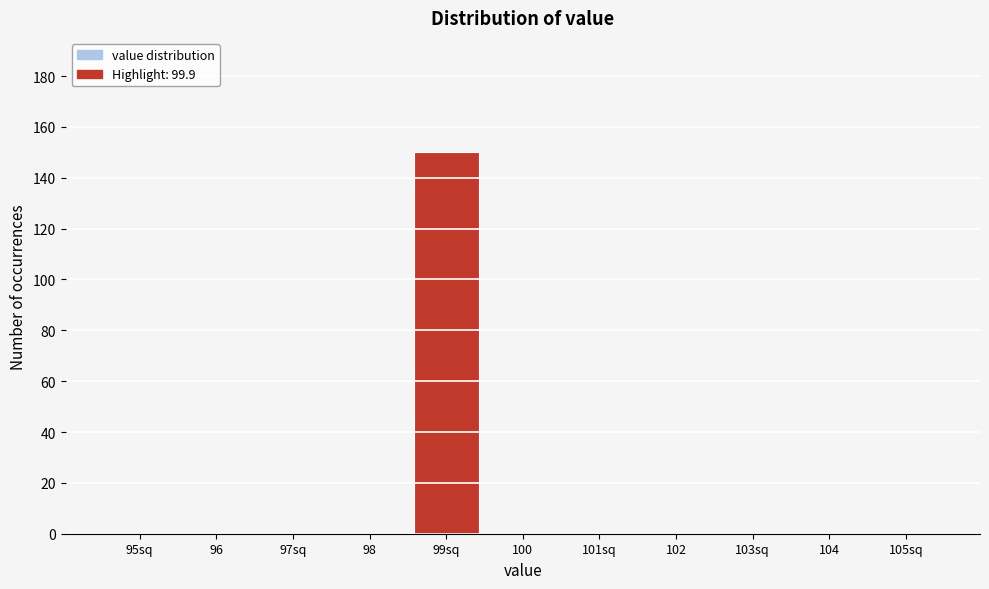

Reading right to left, what are all the values shown in this chart?

105sq=0	104=0	103sq=0	102=0	101sq=0	100=0	99sq=150	98=0	97sq=0	96=0	95sq=0